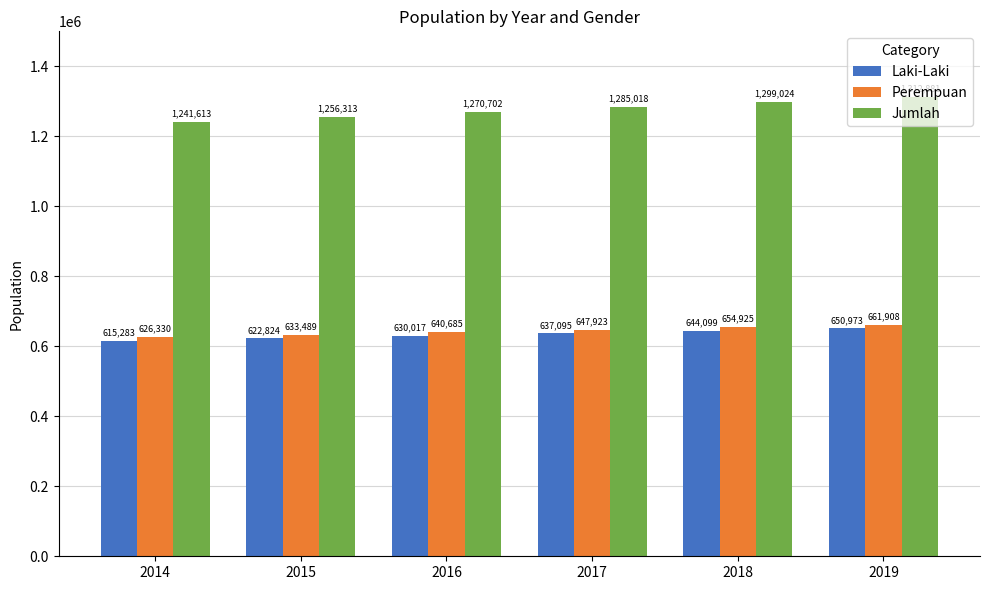

What is the lowest value of the Perempuan series?

626330